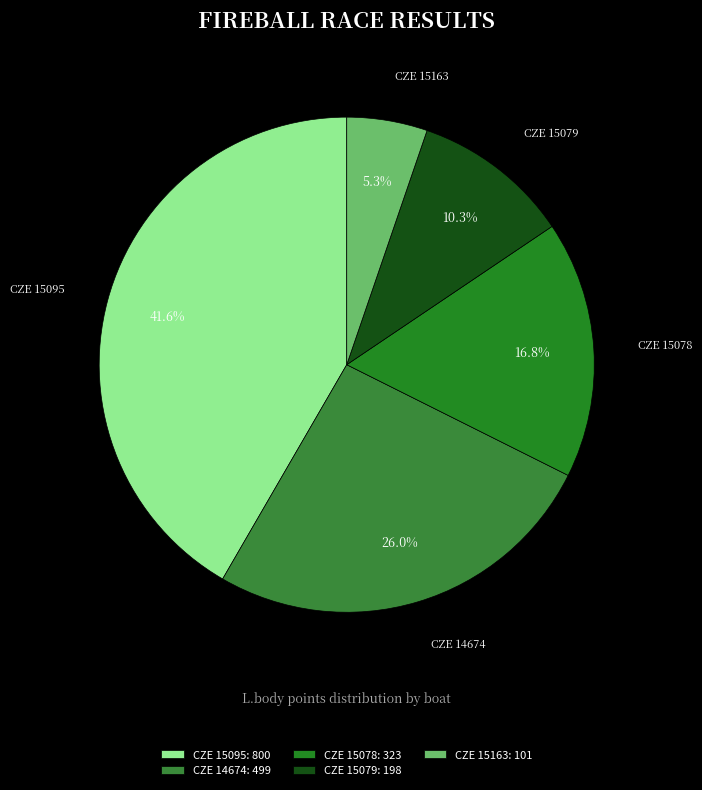

Rank the categories by value from lowest to highest.

CZE 15163, CZE 15079, CZE 15078, CZE 14674, CZE 15095